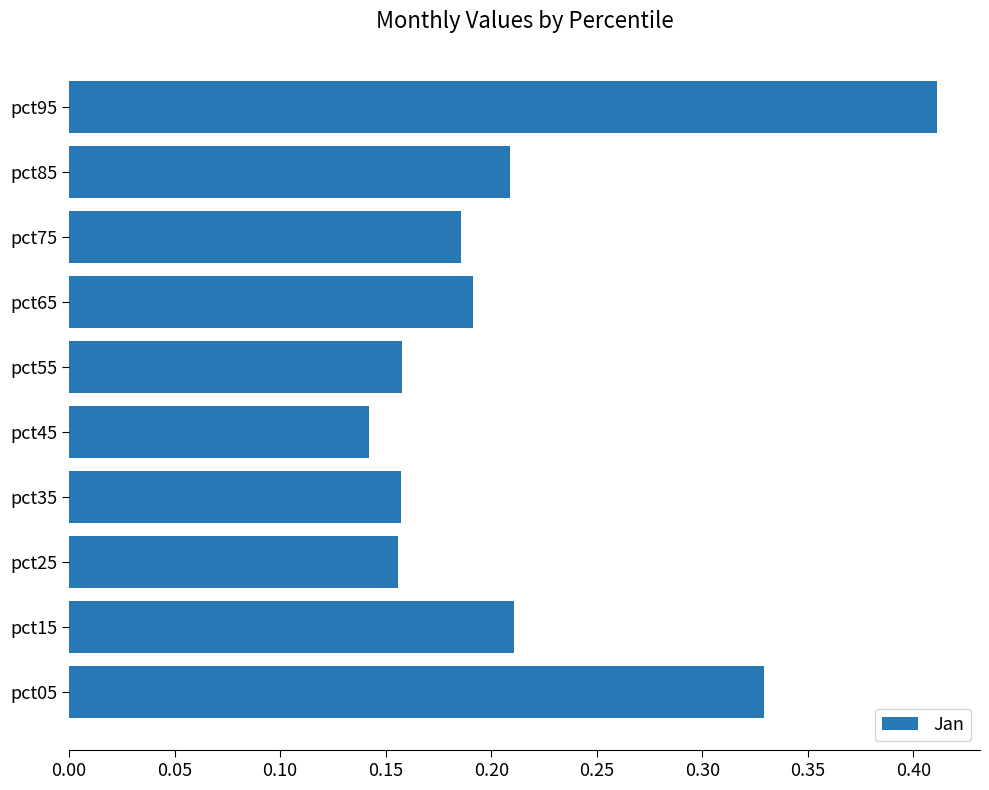

Where is the data nearest to the value 0?

pct45